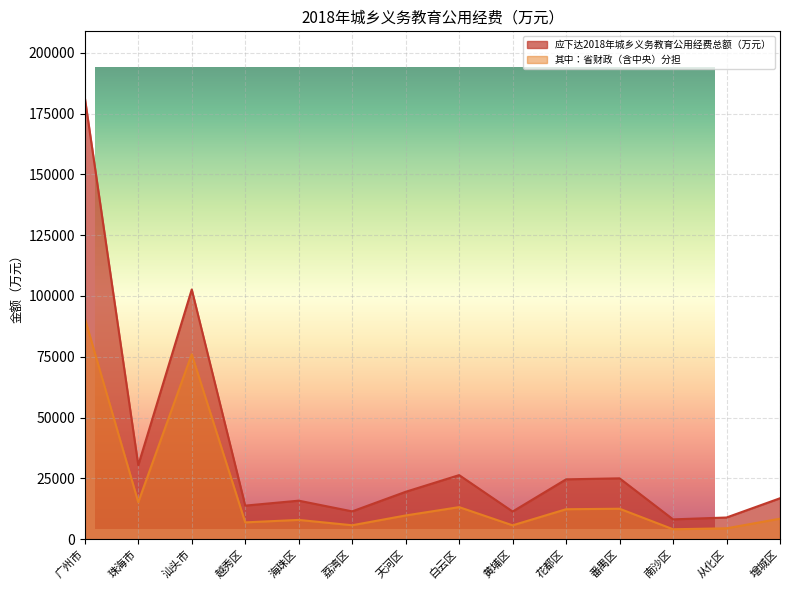

True or false: 应下达2018年城乡义务教育公用经费总额（万元） and 其中：省财政（含中央）分担 cross at least once.

False